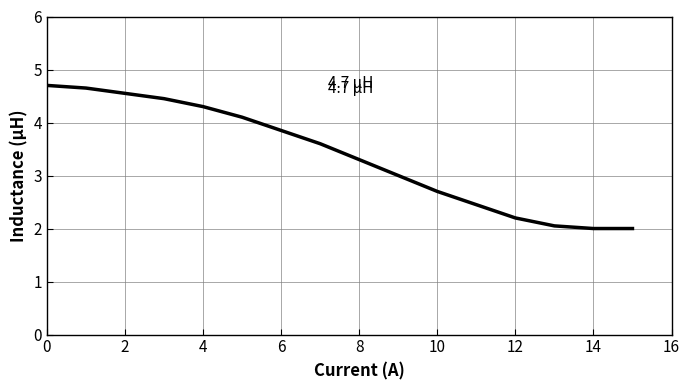

What is the minimum value shown in the chart?

2.0